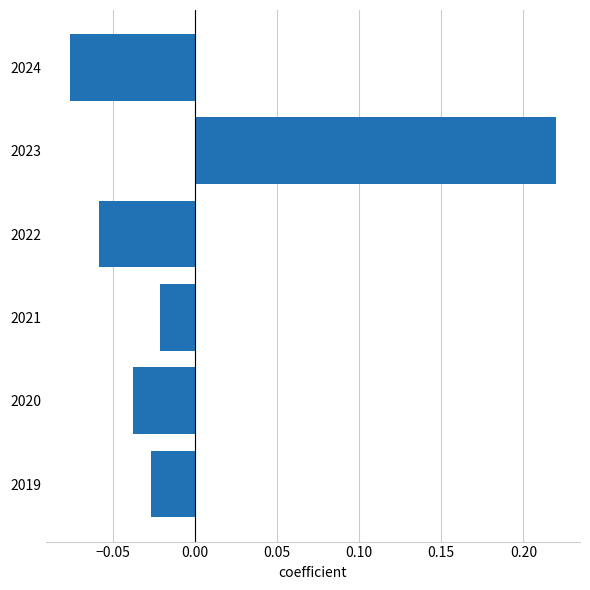

The chart shows a value of -0.0 at 2022. True or false?

False